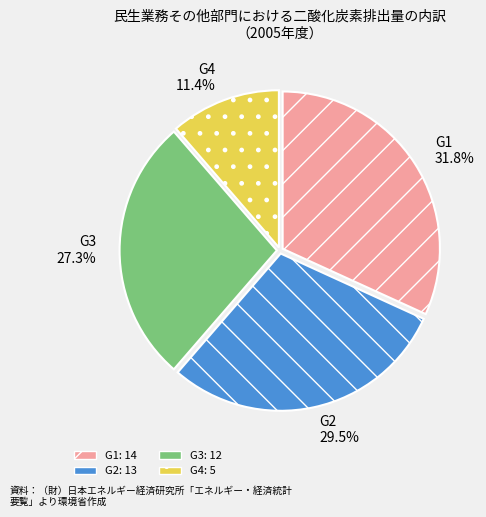

Combined, what portion of the pie is G1 and G3?

59.1%